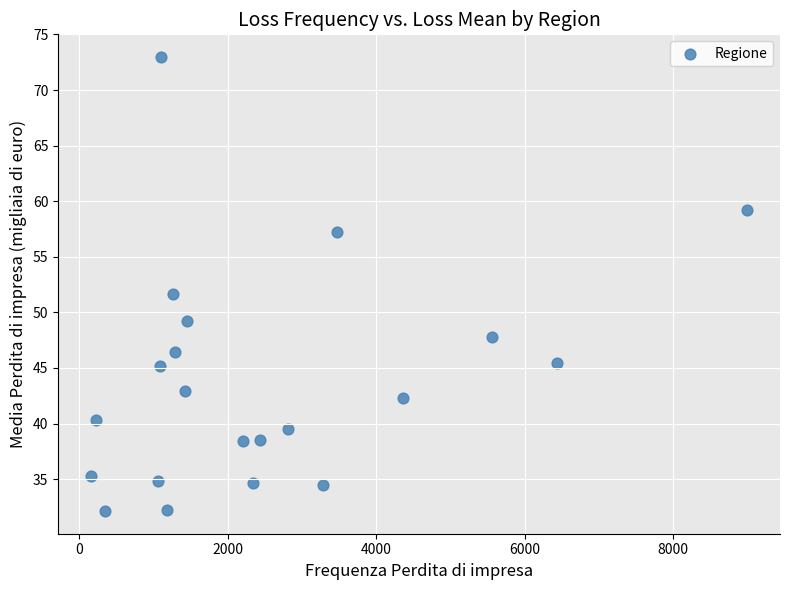

What is the range of X values (max minus min)?

8839.0